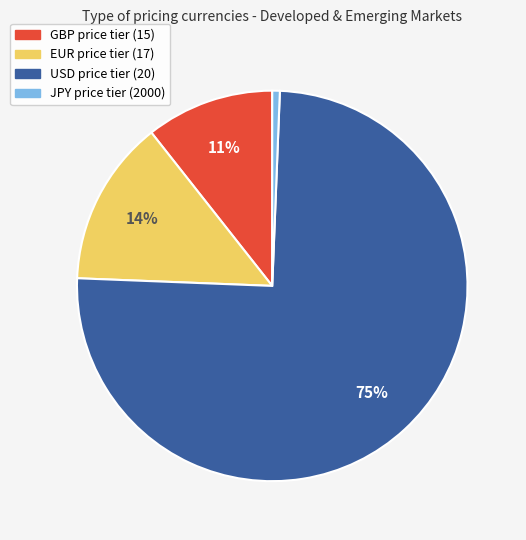

Is there a majority slice in this chart?

Yes